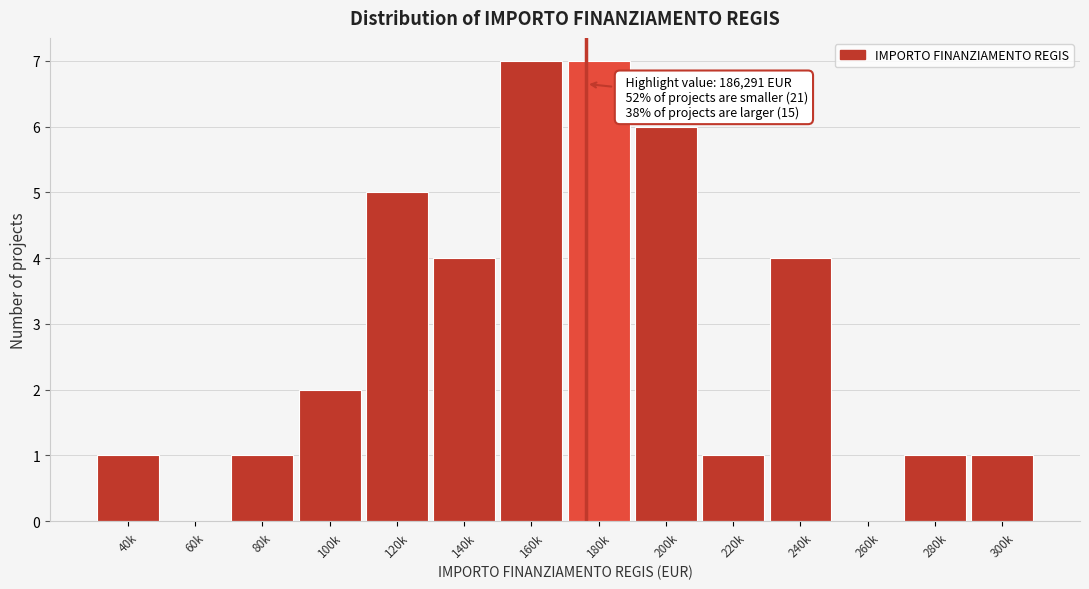

Reading right to left, what are all the values shown in this chart?

300k=1	280k=1	260k=0	240k=4	220k=1	200k=6	180k=7	160k=7	140k=4	120k=5	100k=2	80k=1	60k=0	40k=1